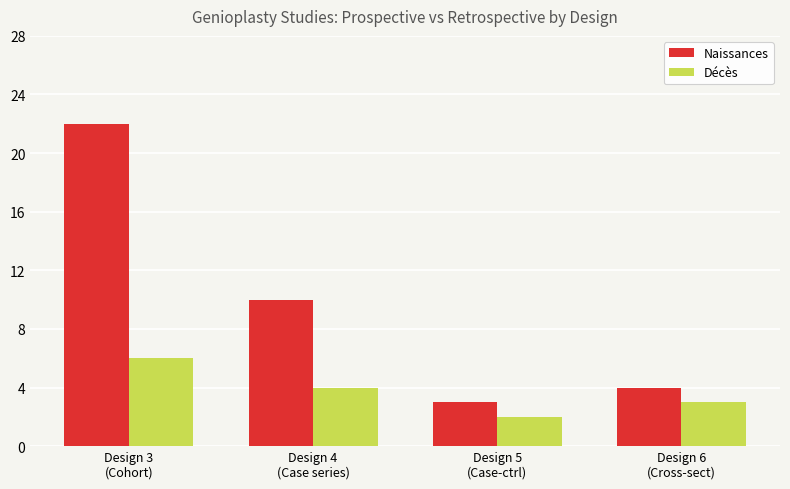

What is the approximate value of Décès at Design 3
(Cohort)?

6